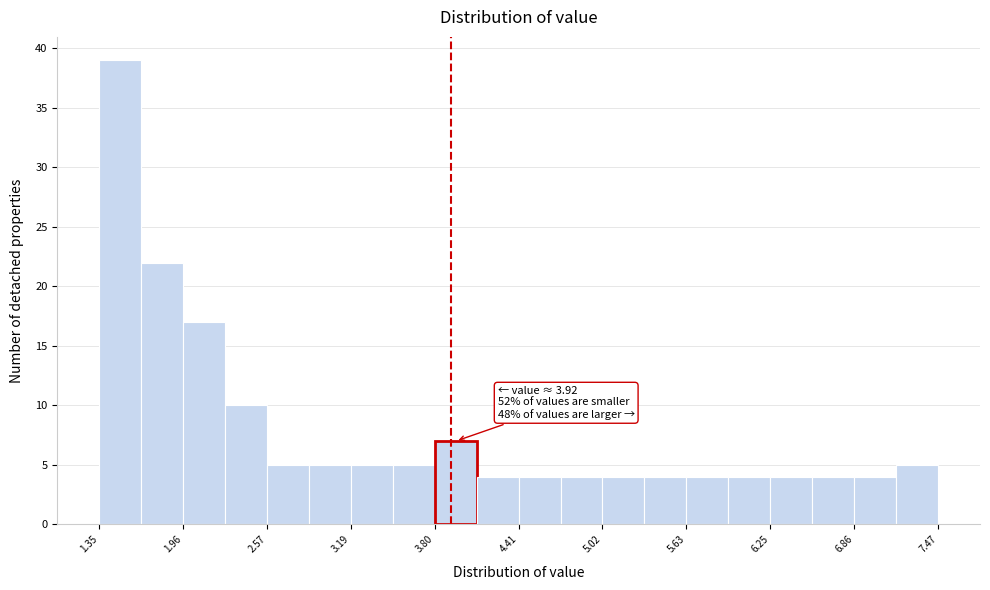

Around what value on the x-axis is the tallest bar? Give the approximate position of its centre, as read against the axis.

1.5